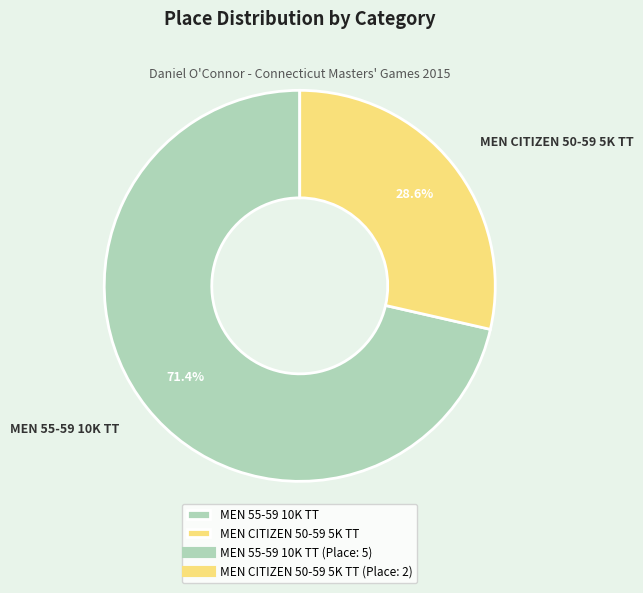

To the nearest percent, what is the combined percentage of MEN 55-59 10K TT and MEN CITIZEN 50-59 5K TT?

100%